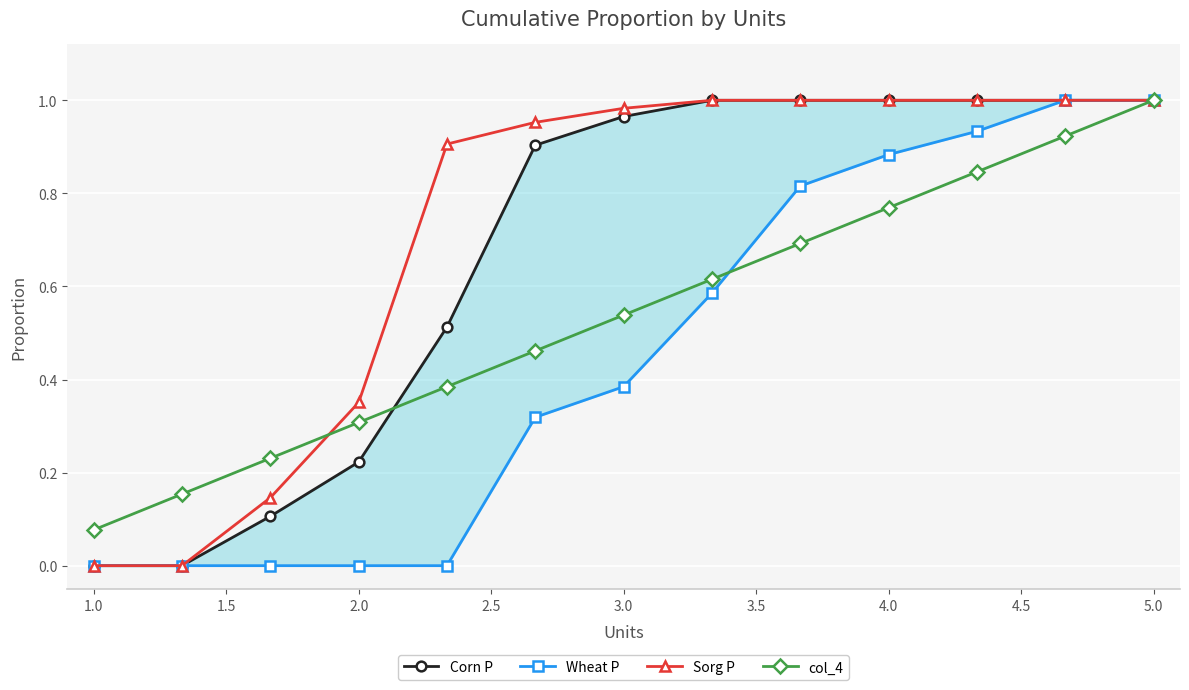

What is the difference between the second highest and second lowest values in the col_4 series?

0.8